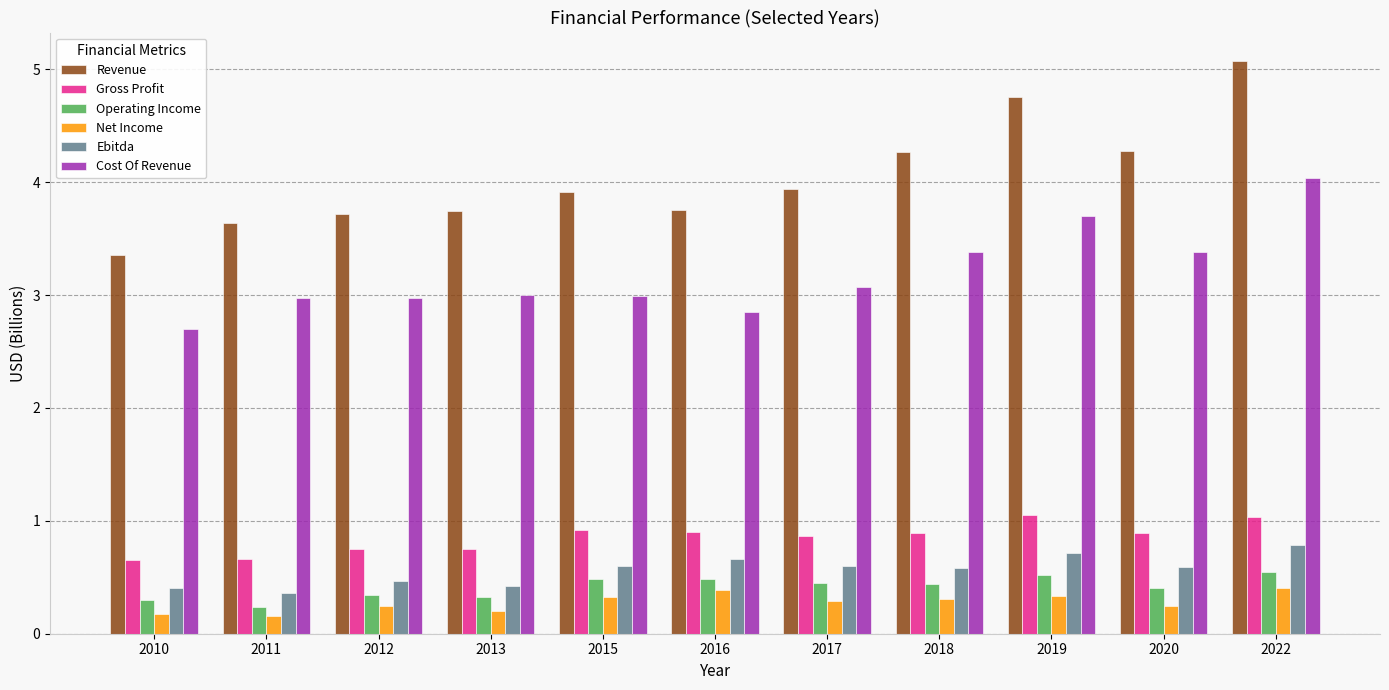

Is the value of Operating Income at 2016 greater than the value of Ebitda at 2019?

No